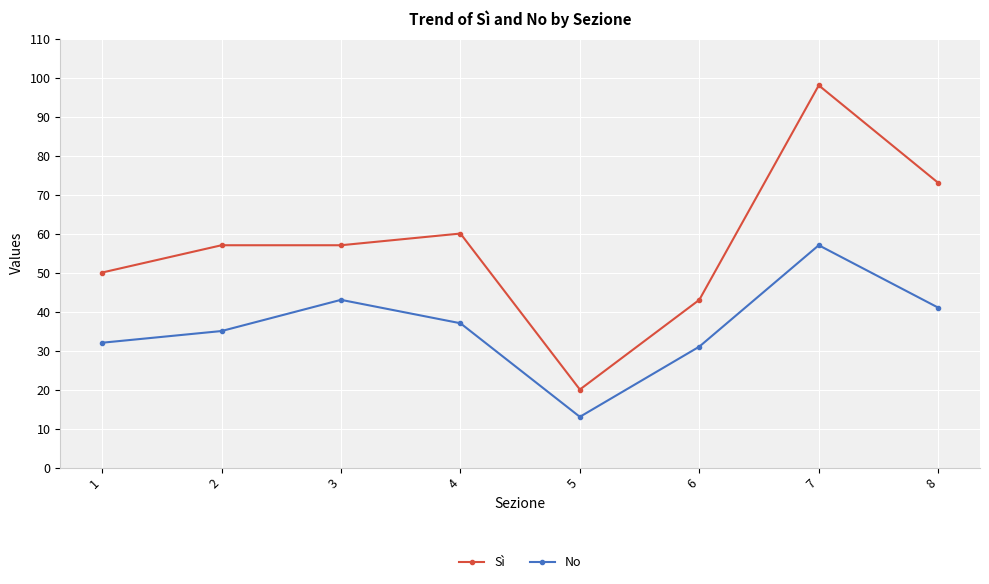

At which category does No reach its first local peak?

3